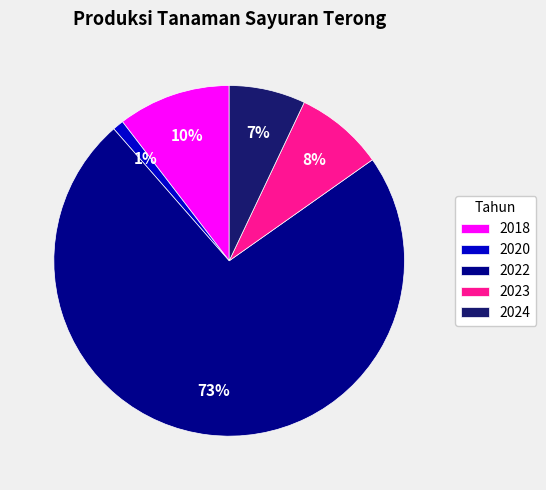

Rank the categories by value from highest to lowest.

2022, 2018, 2023, 2024, 2020